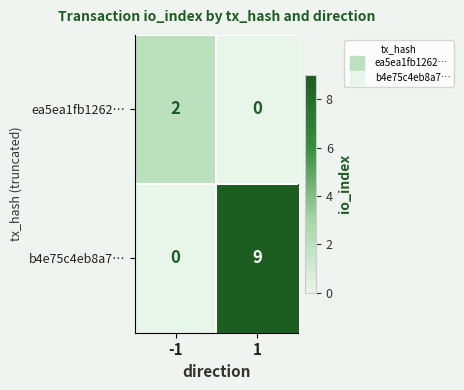

Which series has the widest spread of values?

b4e75c4eb8a7…